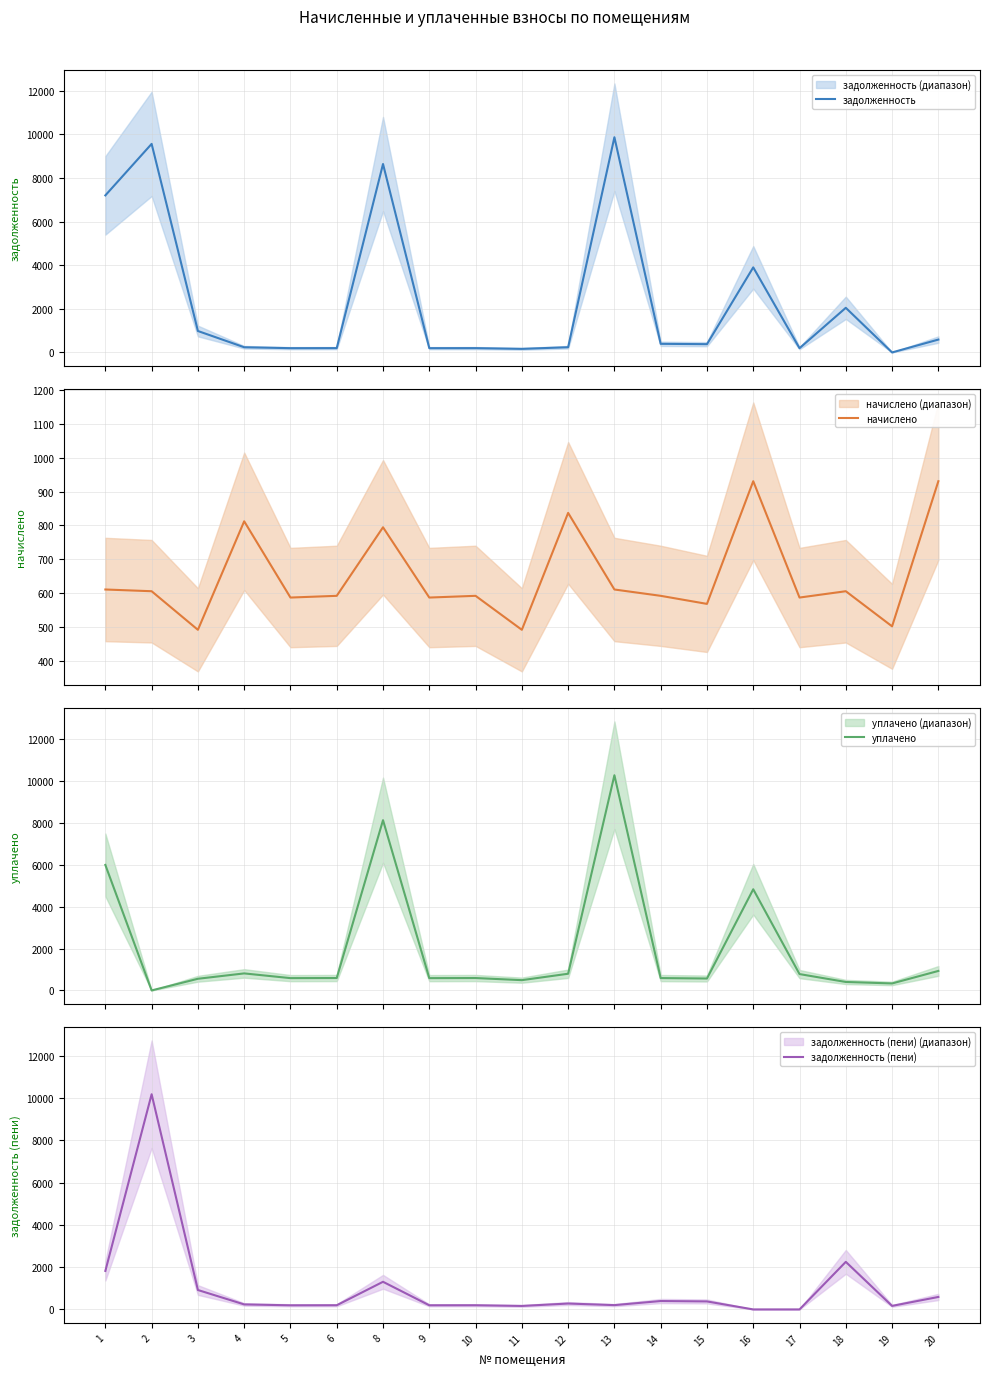

What is the total value across all series at 10?

1578.8